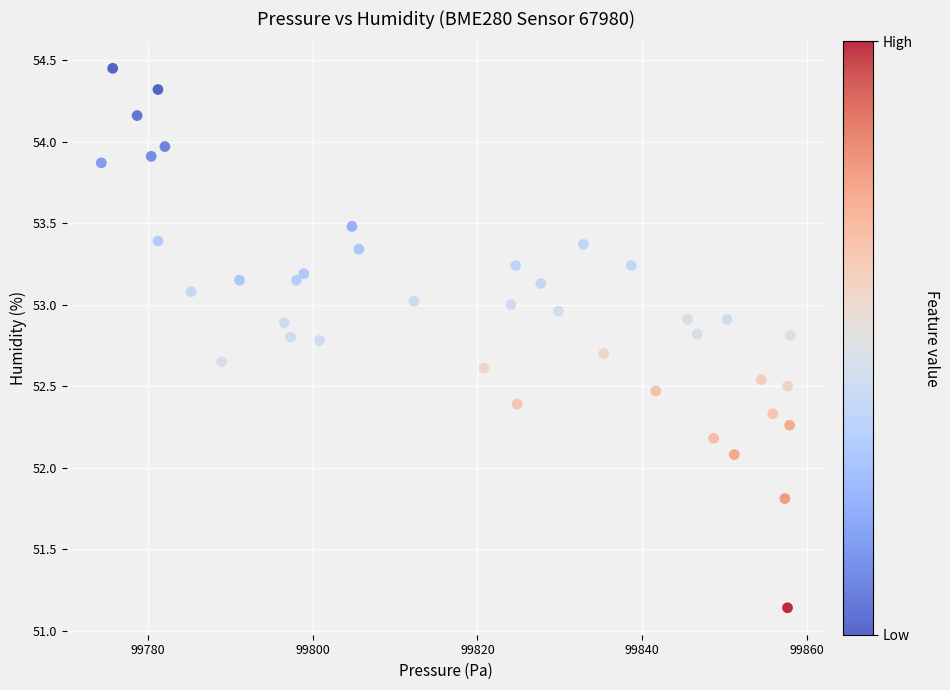

What is the range of X values (max minus min)?

83.7